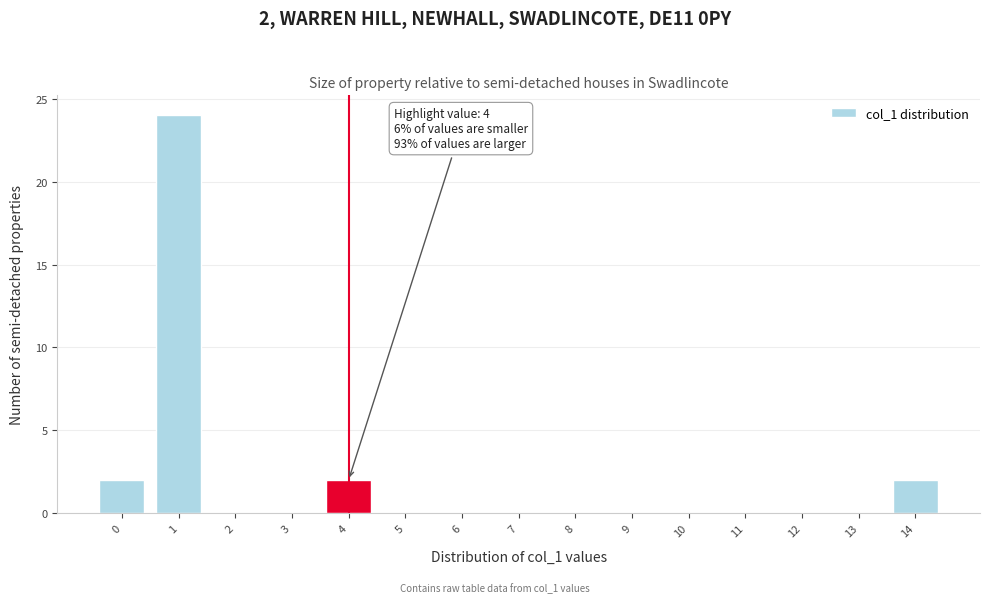

Reading left to right, what are all the values shown in this chart?

0=2	1=24	2=0	3=0	4=2	5=0	6=0	7=0	8=0	9=0	10=0	11=0	12=0	13=0	14=2